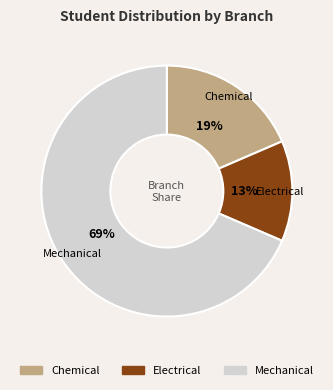

The Mechanical slice represents 69% of the pie. True or false?

True